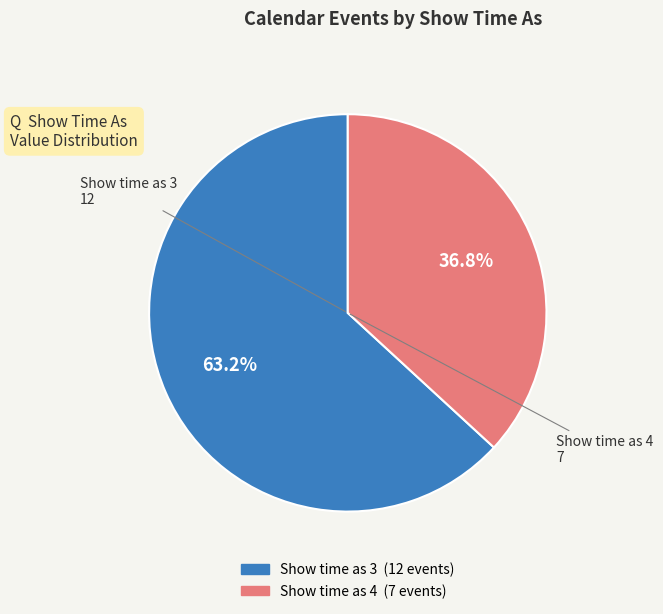

Count the number of slices in the pie.

2